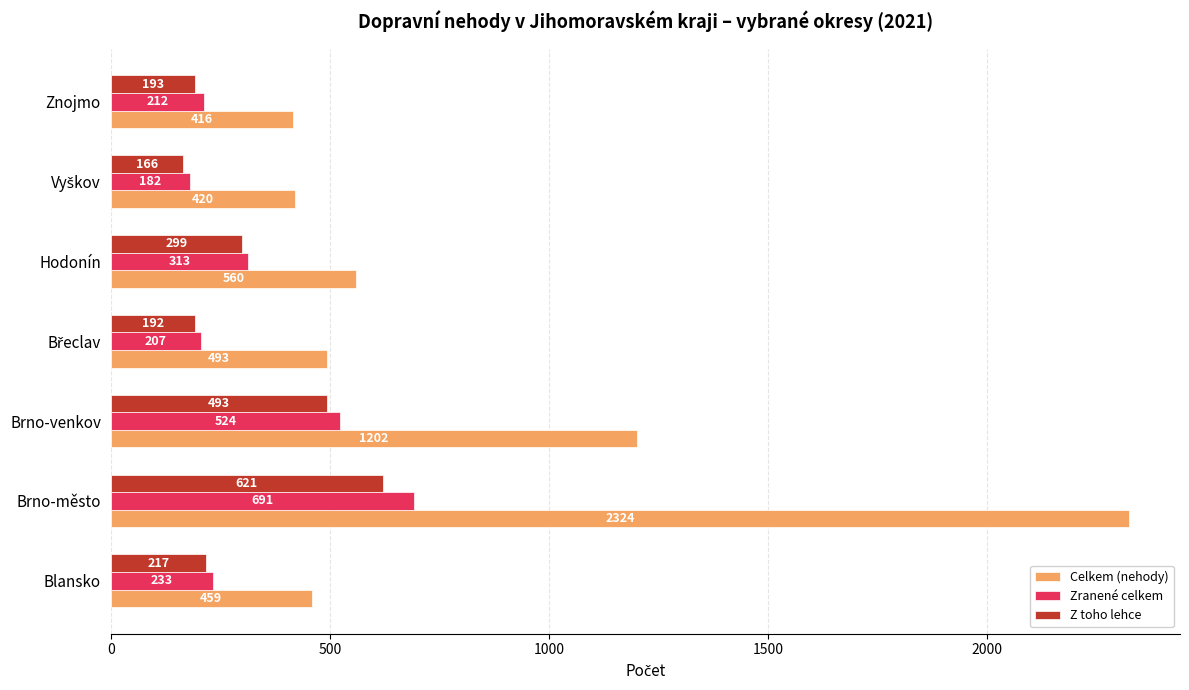

At which category is the sum across all series the highest?

Brno-město